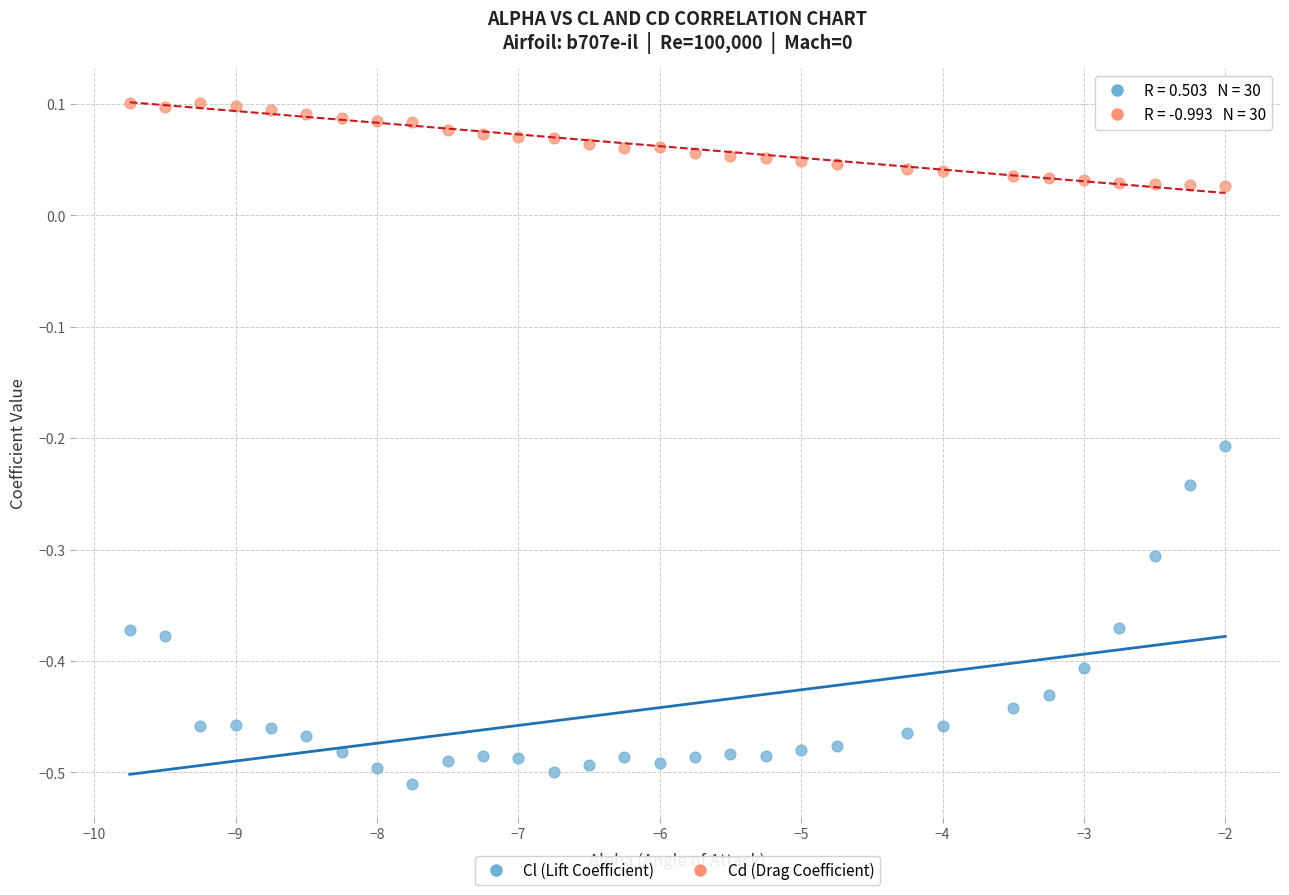

Which series has the widest spread of Y values?

Cl (Lift Coefficient)